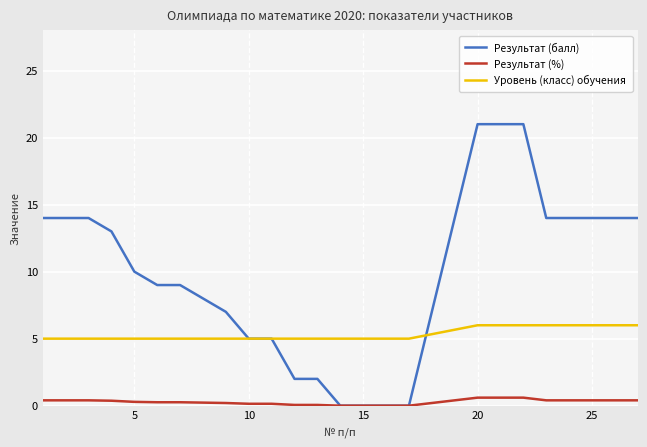

Which series has the largest total across all categories?

Результат (балл)